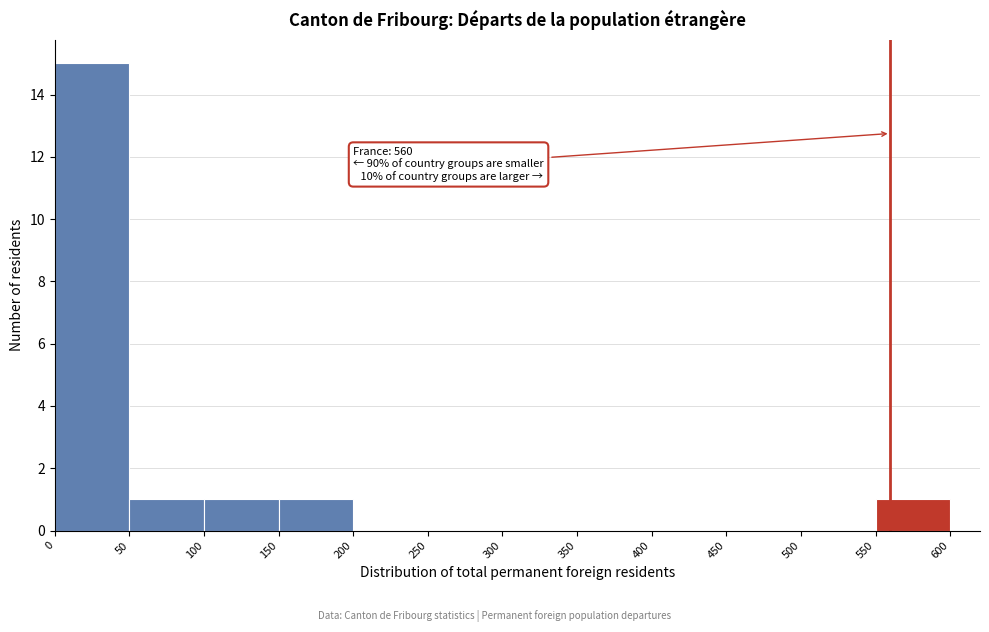

Which range on the x-axis has the tallest bar?

0 to 50